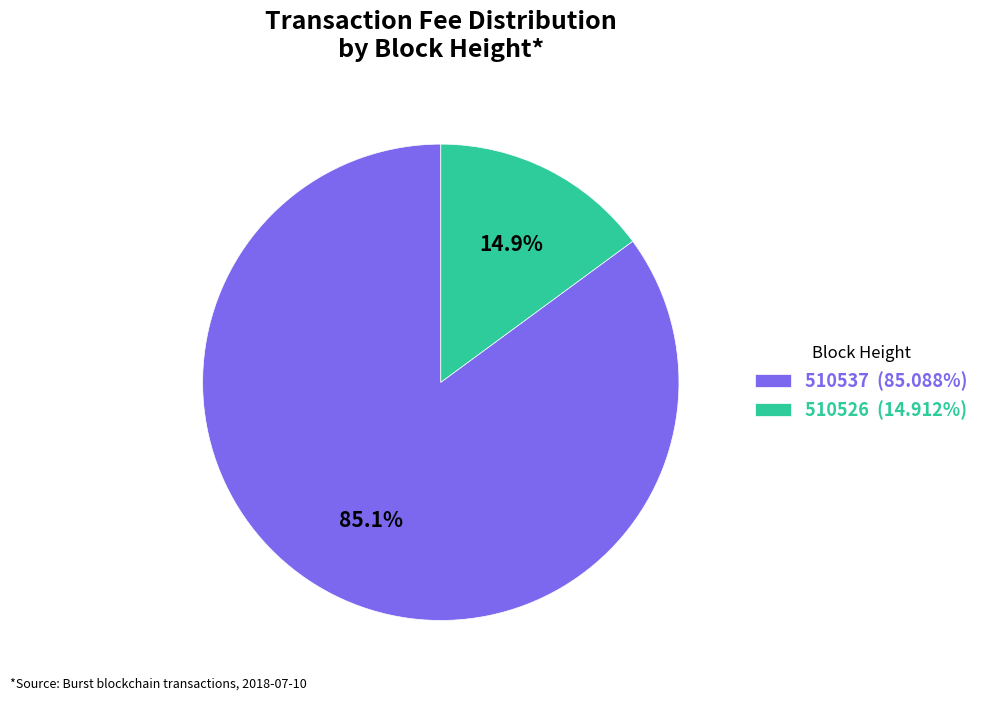

To the nearest percent, what percentage of the pie is 510526?

15%